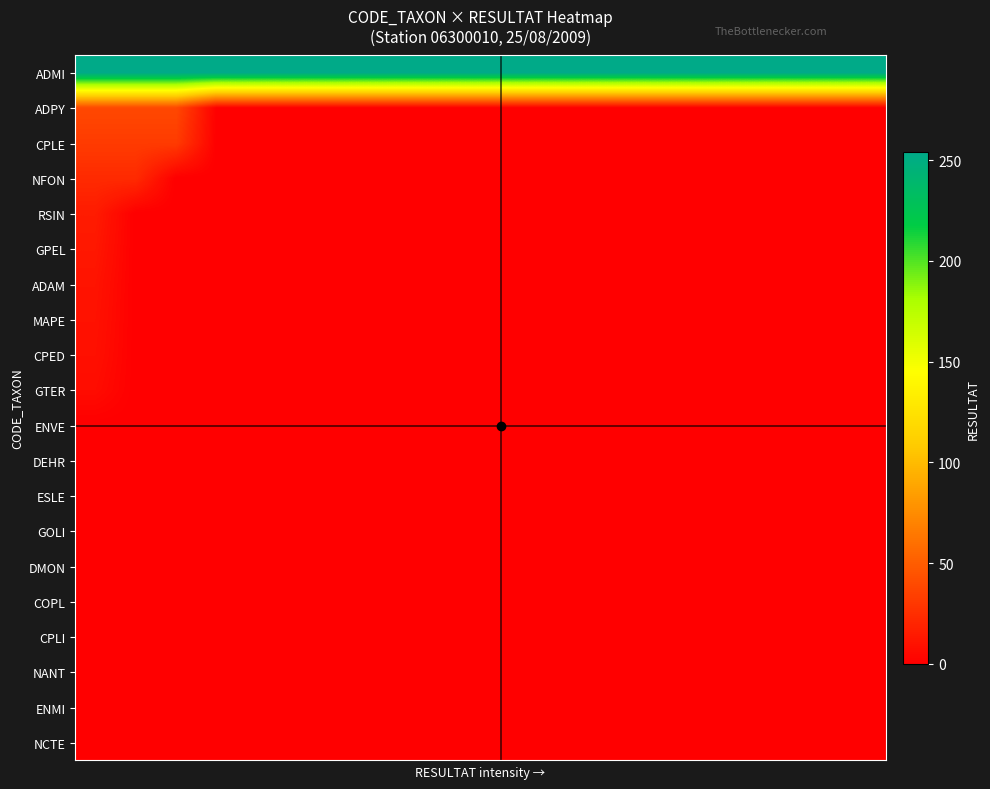

Reading left to right, extract all data points from this chart.

ADMI: 254	254	254	254	254	254	254	254	254	254	254	254	254	254	254	254	254	254	254	254
ADPY: 39	39	39	0	0	0	0	0	0	0	0	0	0	0	0	0	0	0	0	0
CPLE: 32	32	32	0	0	0	0	0	0	0	0	0	0	0	0	0	0	0	0	0
NFON: 23	23	0	0	0	0	0	0	0	0	0	0	0	0	0	0	0	0	0	0
RSIN: 15	0	0	0	0	0	0	0	0	0	0	0	0	0	0	0	0	0	0	0
GPEL: 13	0	0	0	0	0	0	0	0	0	0	0	0	0	0	0	0	0	0	0
ADAM: 11	0	0	0	0	0	0	0	0	0	0	0	0	0	0	0	0	0	0	0
MAPE: 10	0	0	0	0	0	0	0	0	0	0	0	0	0	0	0	0	0	0	0
CPED: 9	0	0	0	0	0	0	0	0	0	0	0	0	0	0	0	0	0	0	0
GTER: 7	0	0	0	0	0	0	0	0	0	0	0	0	0	0	0	0	0	0	0
ENVE: 0	0	0	0	0	0	0	0	0	0	0	0	0	0	0	0	0	0	0	0
DEHR: 0	0	0	0	0	0	0	0	0	0	0	0	0	0	0	0	0	0	0	0
ESLE: 0	0	0	0	0	0	0	0	0	0	0	0	0	0	0	0	0	0	0	0
GOLI: 0	0	0	0	0	0	0	0	0	0	0	0	0	0	0	0	0	0	0	0
DMON: 0	0	0	0	0	0	0	0	0	0	0	0	0	0	0	0	0	0	0	0
COPL: 0	0	0	0	0	0	0	0	0	0	0	0	0	0	0	0	0	0	0	0
CPLI: 0	0	0	0	0	0	0	0	0	0	0	0	0	0	0	0	0	0	0	0
NANT: 0	0	0	0	0	0	0	0	0	0	0	0	0	0	0	0	0	0	0	0
ENMI: 0	0	0	0	0	0	0	0	0	0	0	0	0	0	0	0	0	0	0	0
NCTE: 0	0	0	0	0	0	0	0	0	0	0	0	0	0	0	0	0	0	0	0